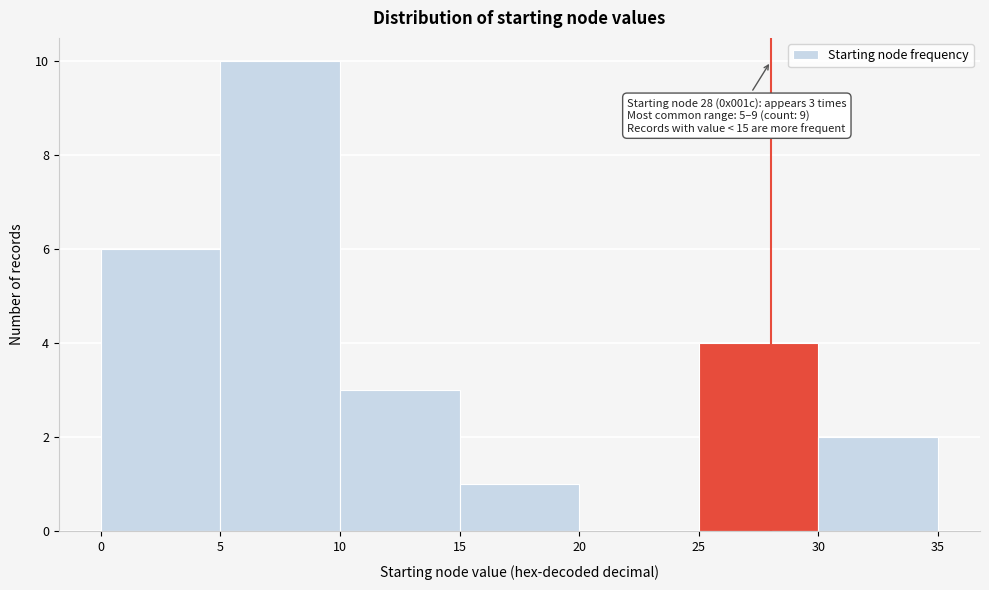

Over which range of the x-axis is the bar tallest?

5 to 10